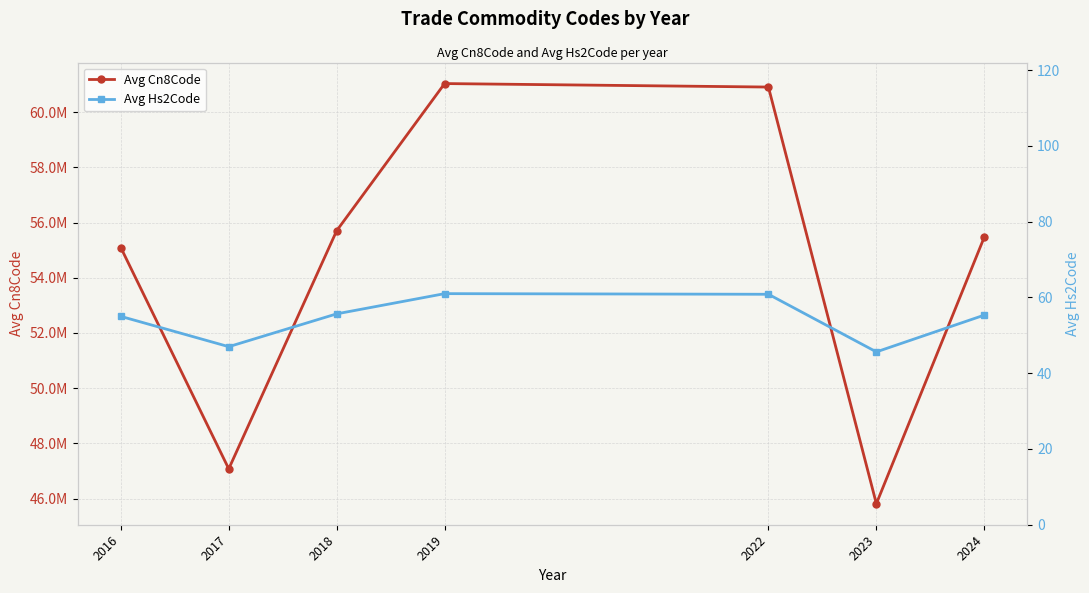

Rank the series by their average value, from lowest to highest.

Avg Hs2Code, Avg Cn8Code